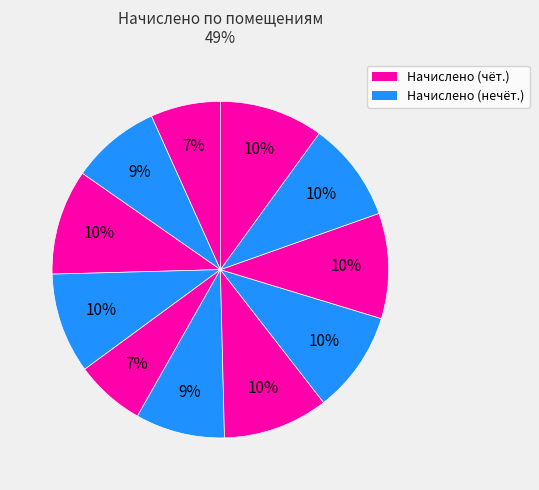

Count the number of slices in the pie.

11